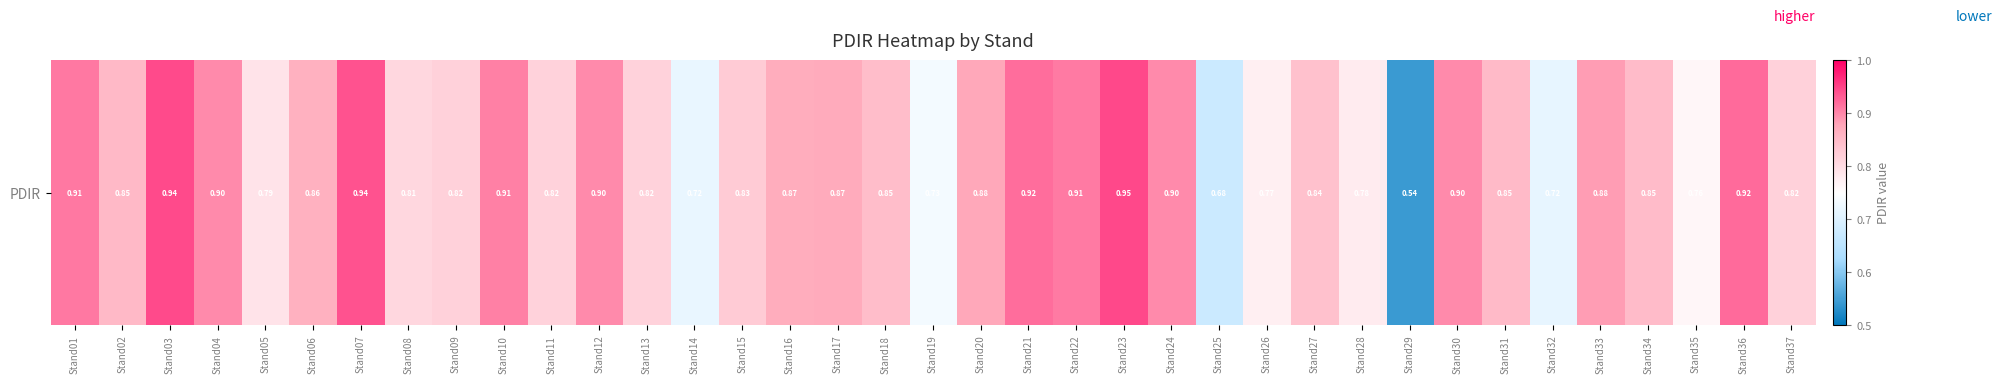

Reading left to right, extract all data points from this chart.

0.9	0.9	0.9	0.9	0.8	0.9	0.9	0.8	0.8	0.9	0.8	0.9	0.8	0.7	0.8	0.9	0.9	0.8	0.7	0.9	0.9	0.9	0.9	0.9	0.7	0.8	0.8	0.8	0.5	0.9	0.9	0.7	0.9	0.8	0.8	0.9	0.8